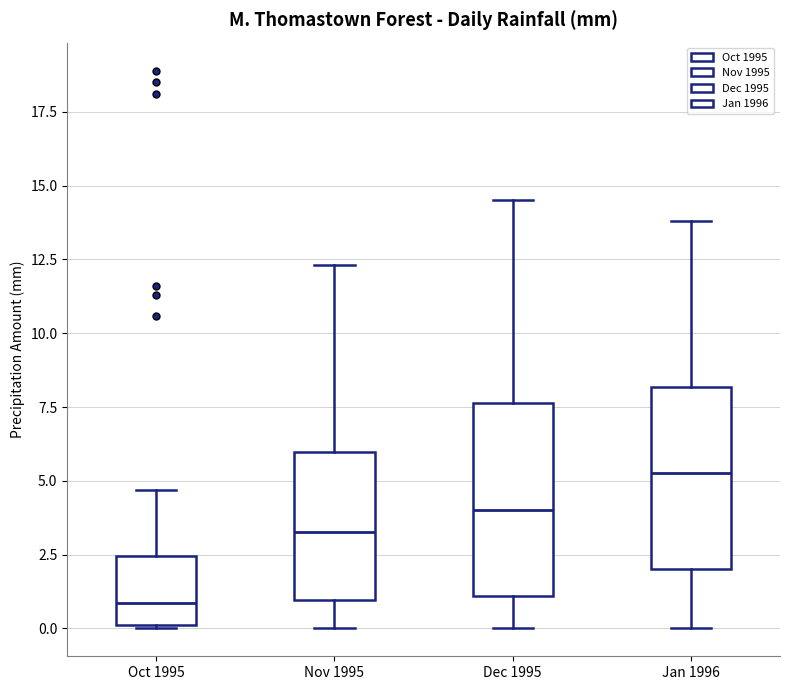

Reading left to right, transcribe this box plot: for each box, give where its median line is, the range the box spans, and where its two whiskers end, as read against the y-axis. The values are not printed on the chart, so give them approximately, as read against the axis.

Oct 1995: median 1.0, box 0.0 to 2.5, whiskers 0.0 to 4.5
Nov 1995: median 3.5, box 1.0 to 6.0, whiskers 0.0 to 12.5
Dec 1995: median 4.0, box 1.0 to 7.5, whiskers 0.0 to 14.5
Jan 1996: median 5.5, box 2.0 to 8.0, whiskers 0.0 to 14.0